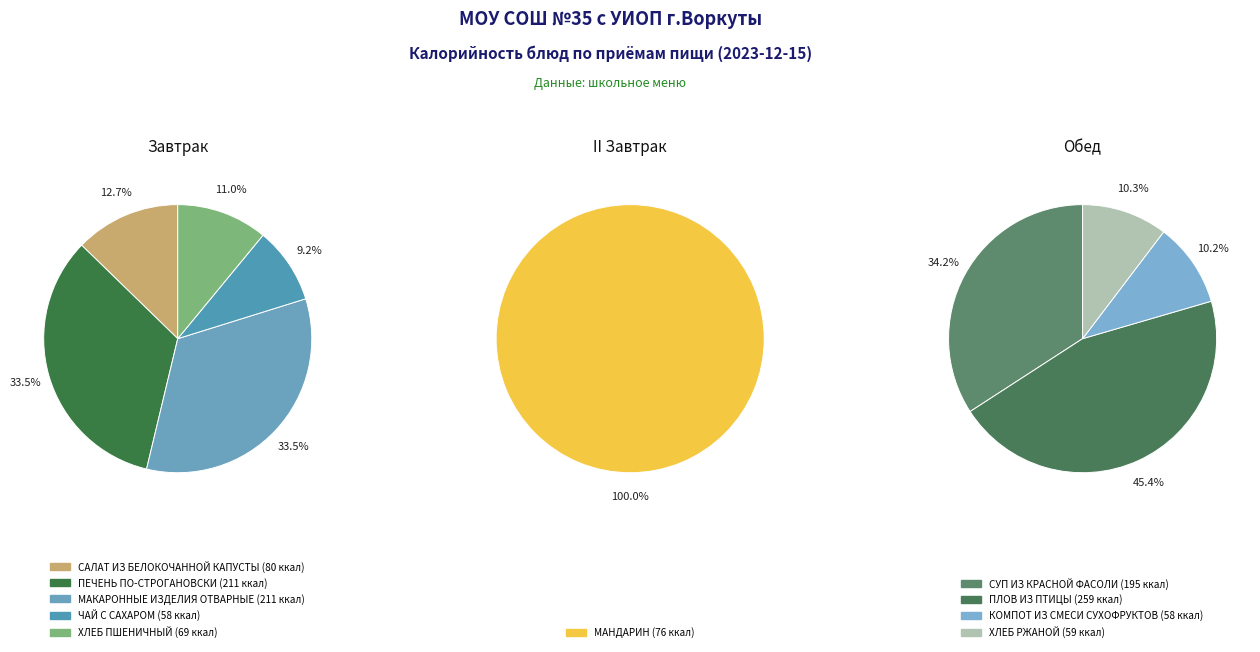

Does ЧАЙ С САХАРОМ represent more than half of the total?

No